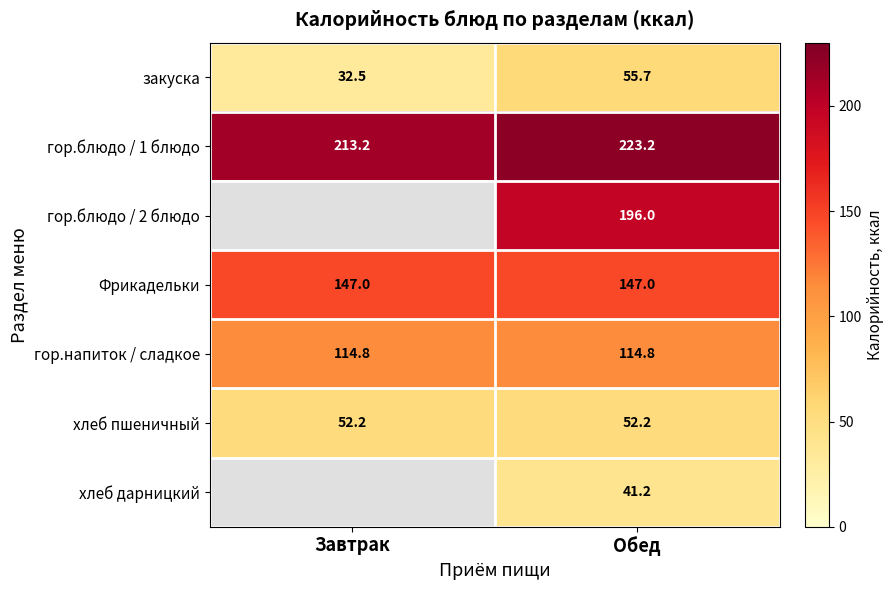

How many data points in гор.блюдо / 1 блюдо are less than 223?

1